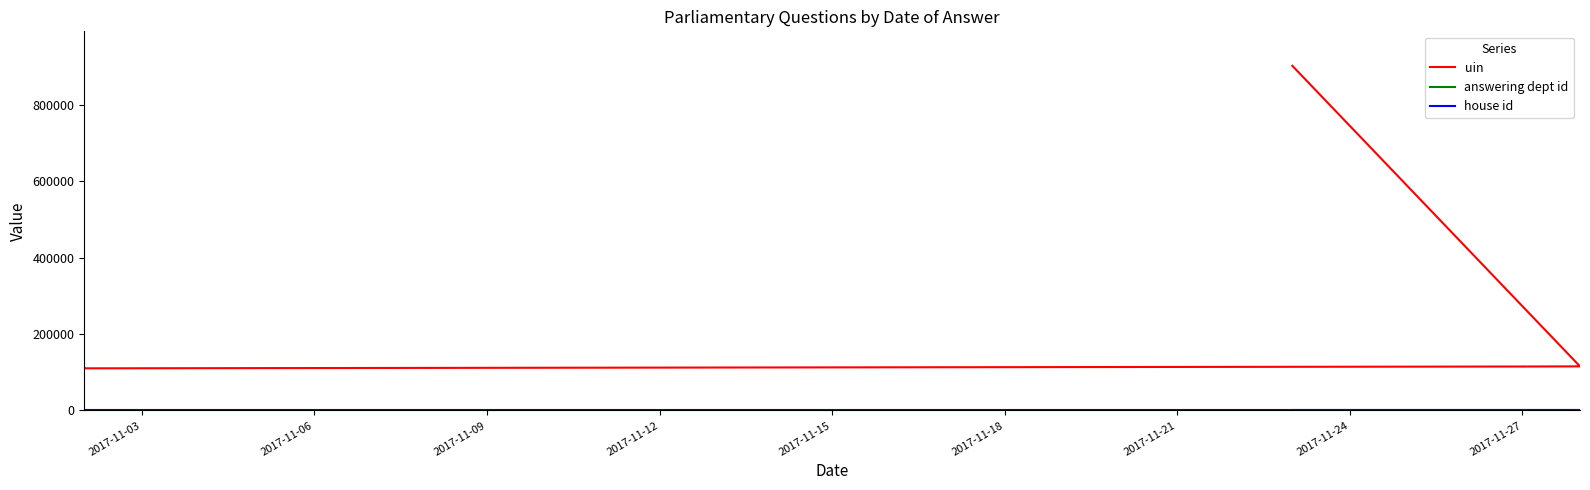

How many categories are shown in the chart?

10